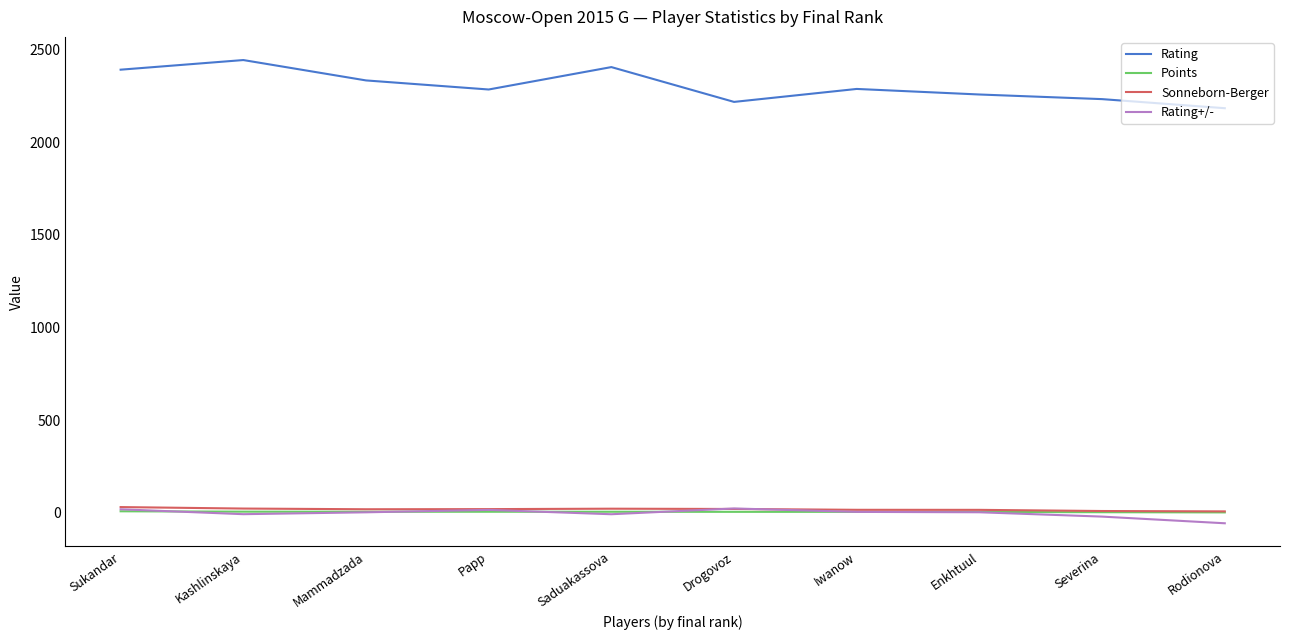

What is the maximum value for Rating+/-?

22.8